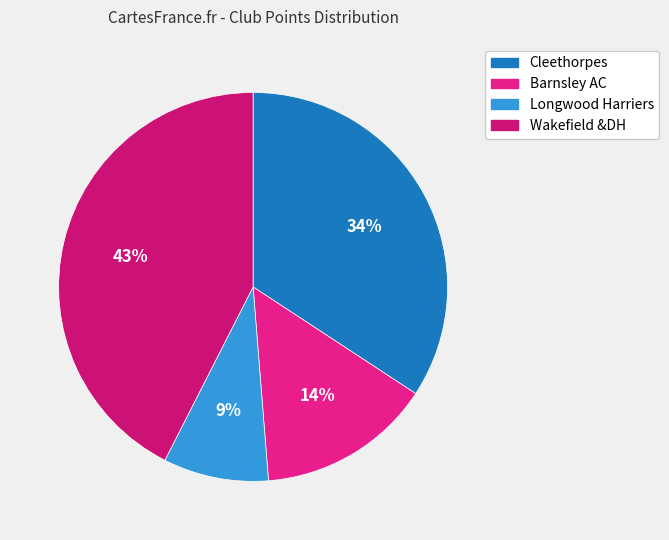

How many segments does this pie chart have?

4